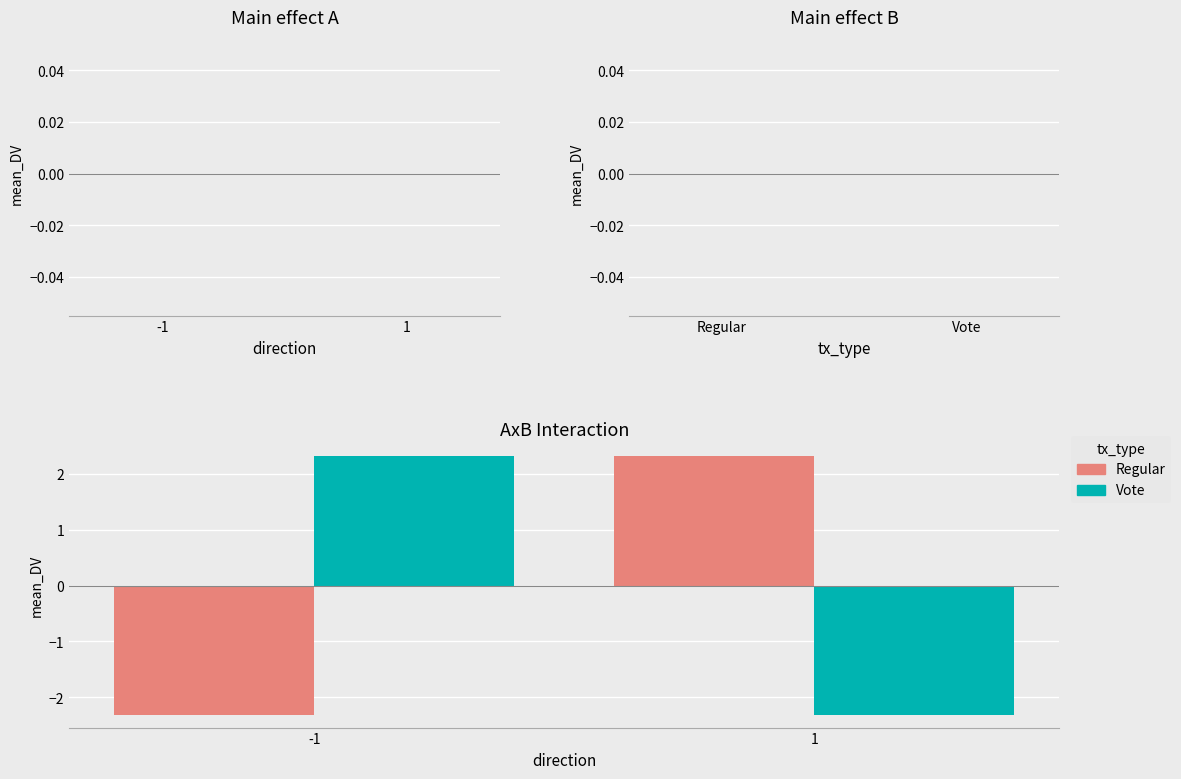

Reading right to left, transcribe all the data shown in this chart.

Regular: 2.3	-2.3
Vote: -2.3	2.3